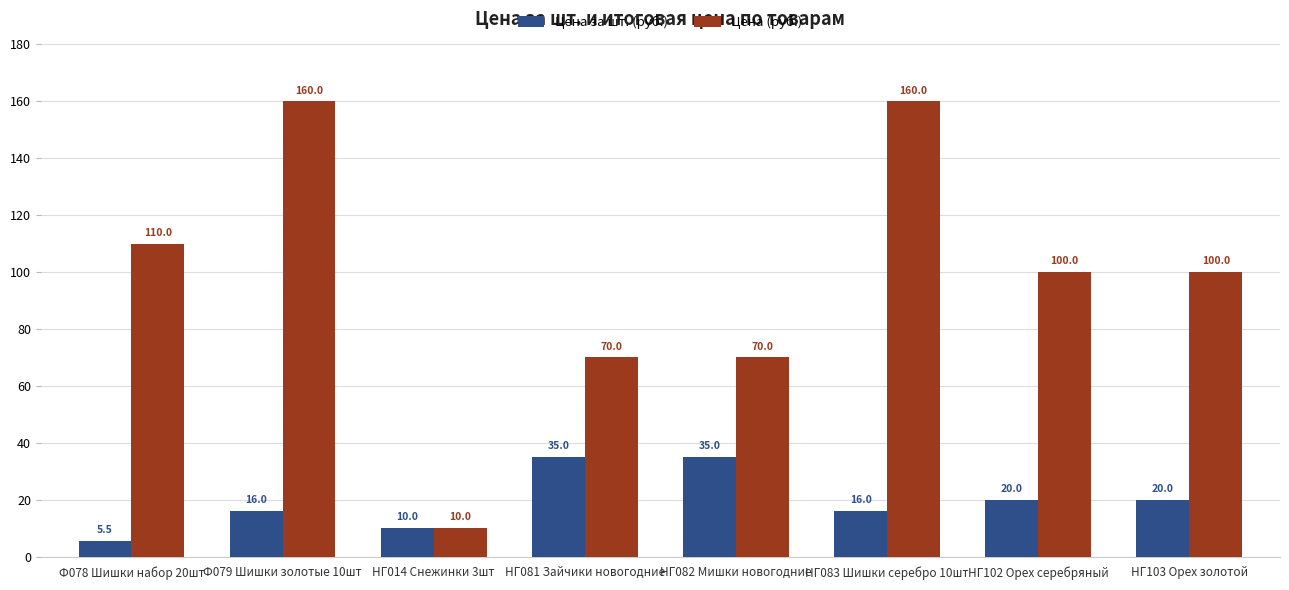

Does the chart contain stacked bars?

No